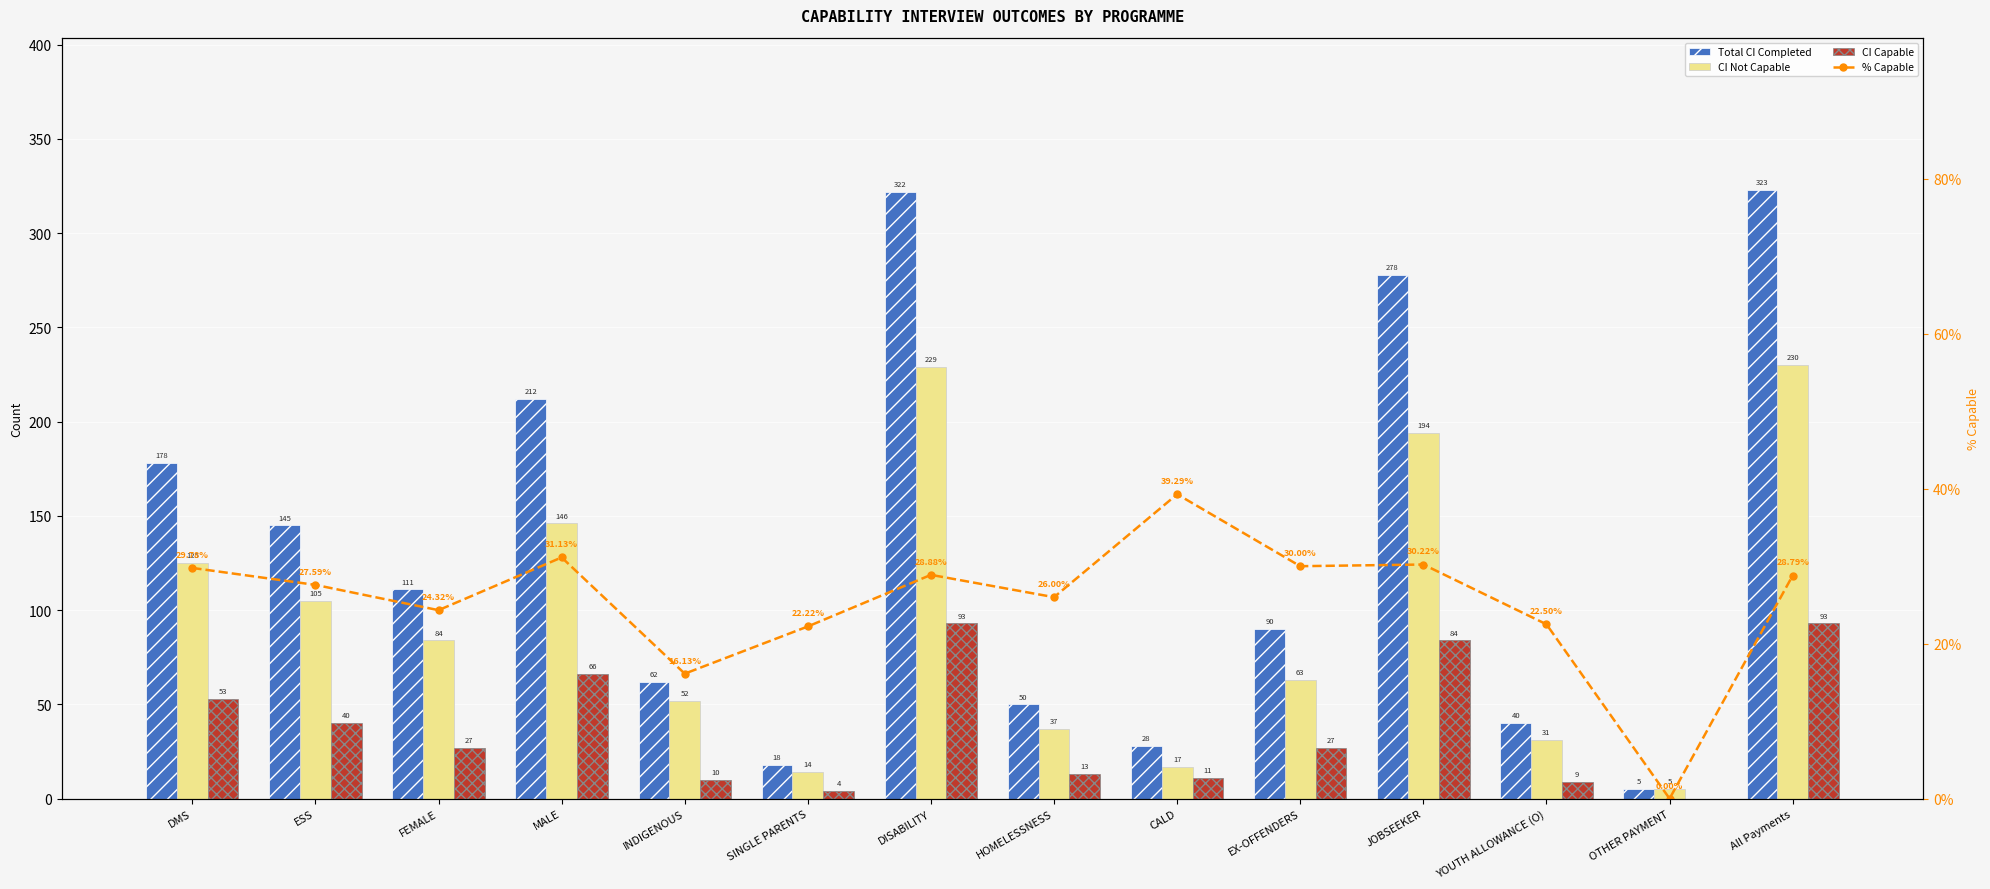

What position from the left is EX-OFFENDERS?

10